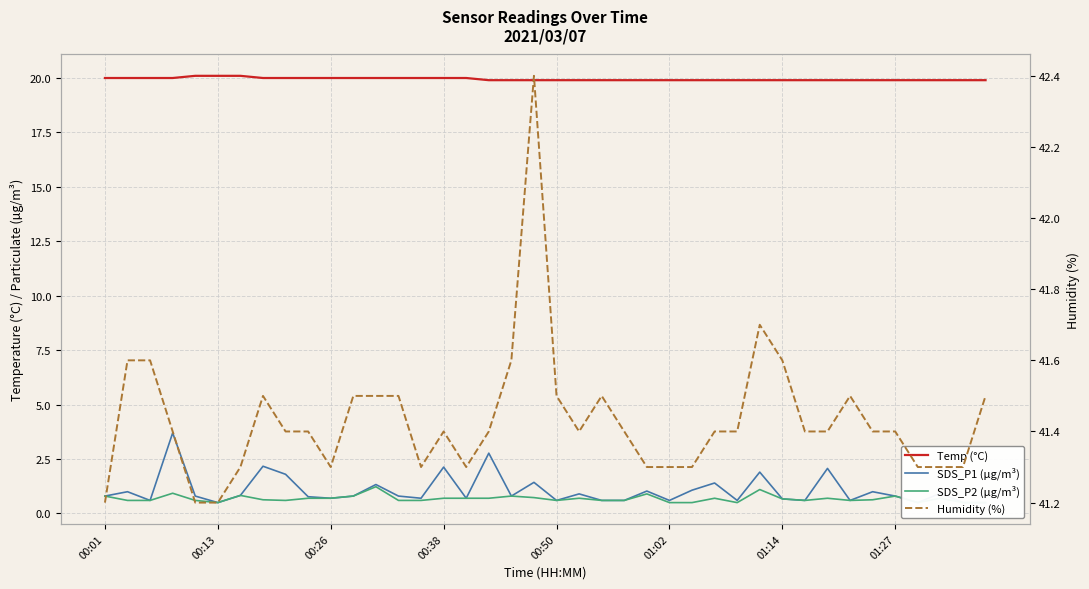

Which series has the largest range (max minus min)?

SDS_P1 (µg/m³)